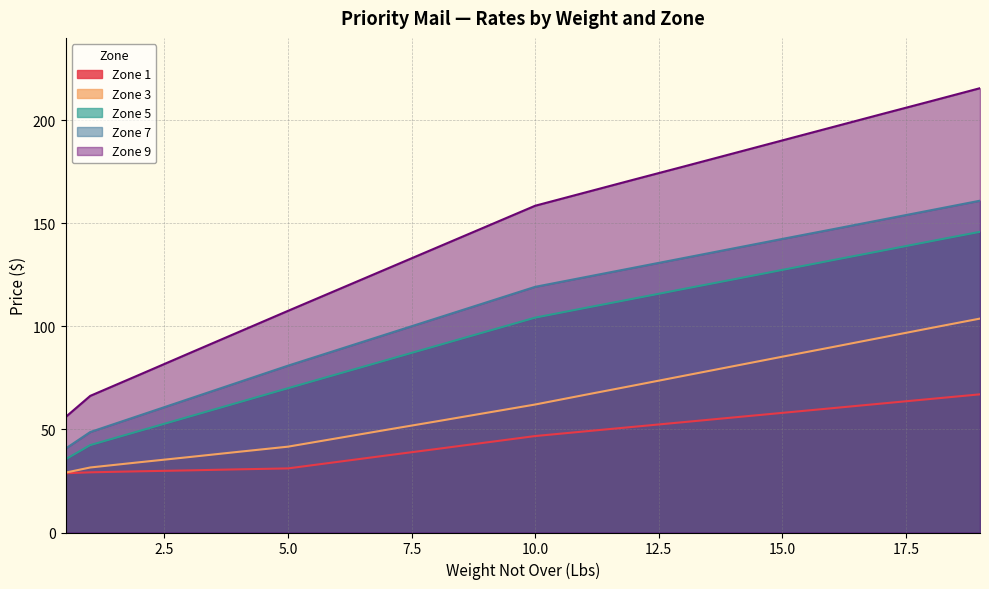

Is it true that Zone 5 equals 158.0 at 13?

False